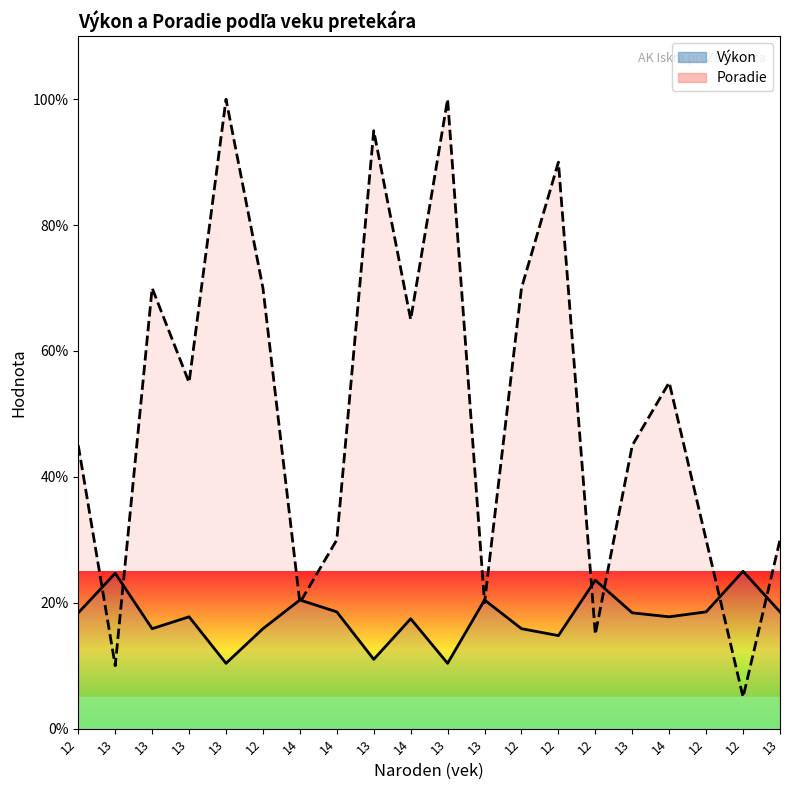

Does the chart display data point markers on the line(s)?

No